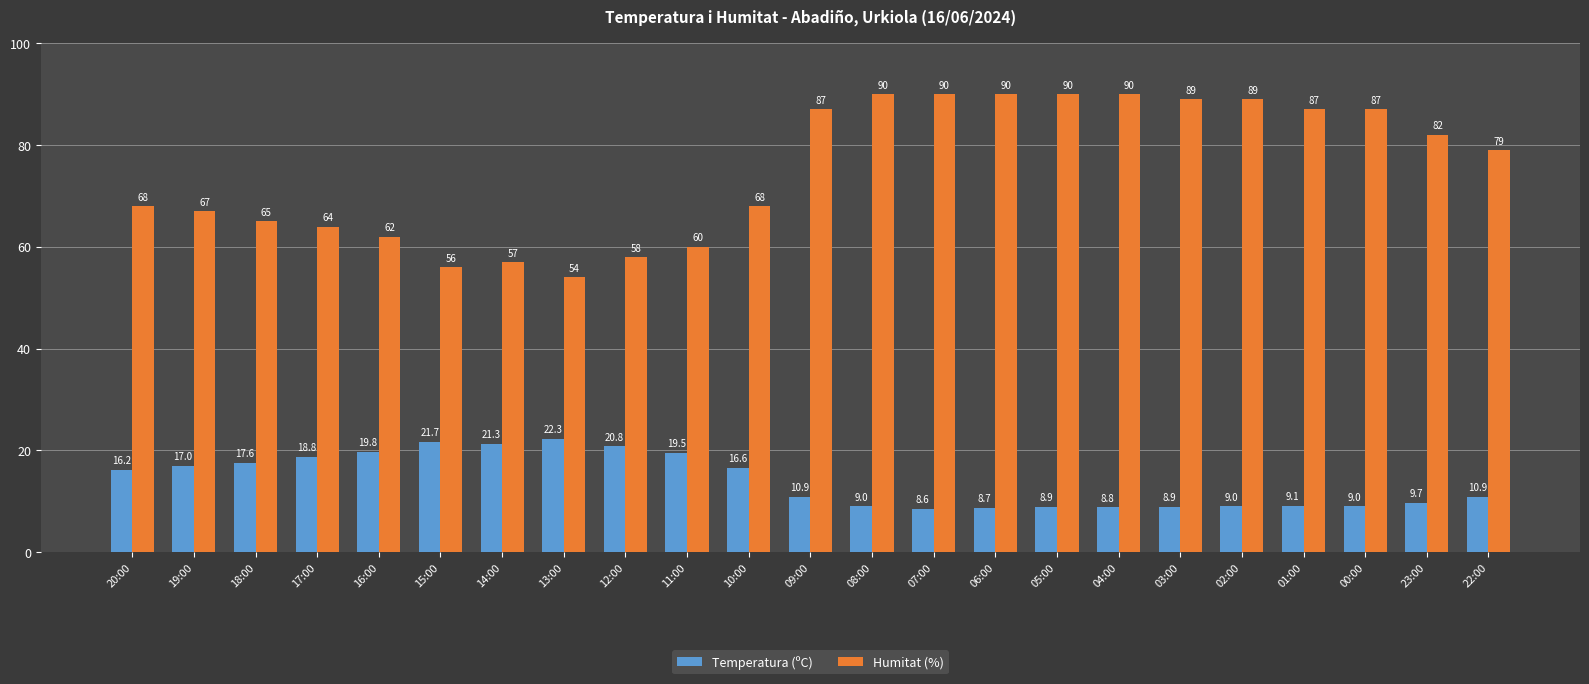

What is the label of the 13th bar from the left?

08:00